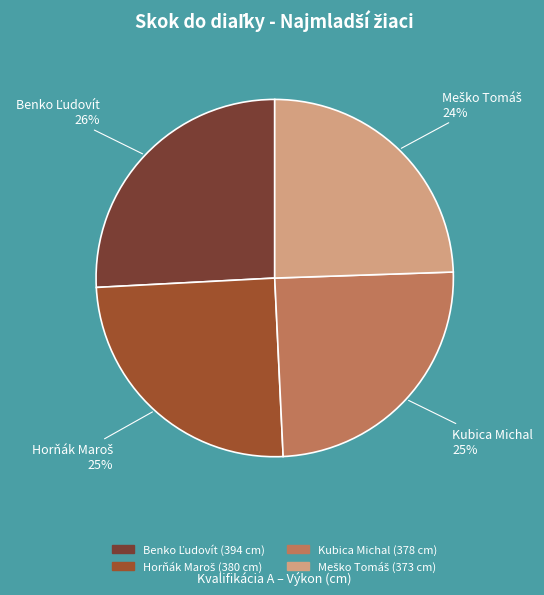

How many segments does this pie chart have?

4